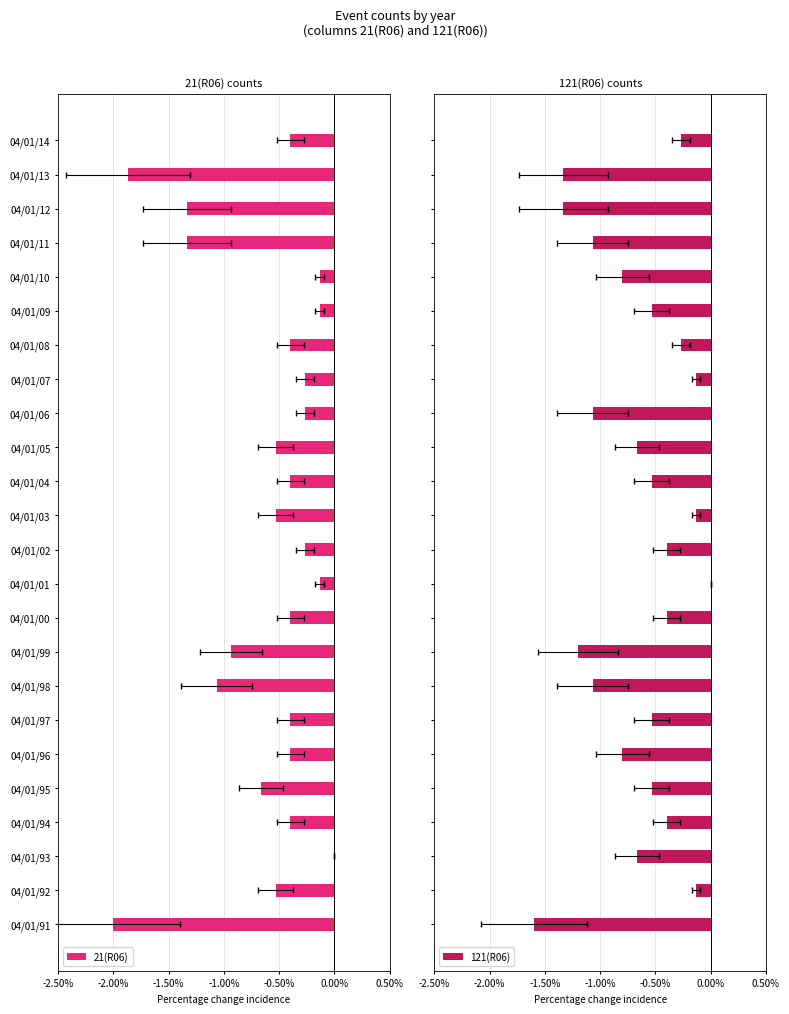

How many data points does each series have?

24